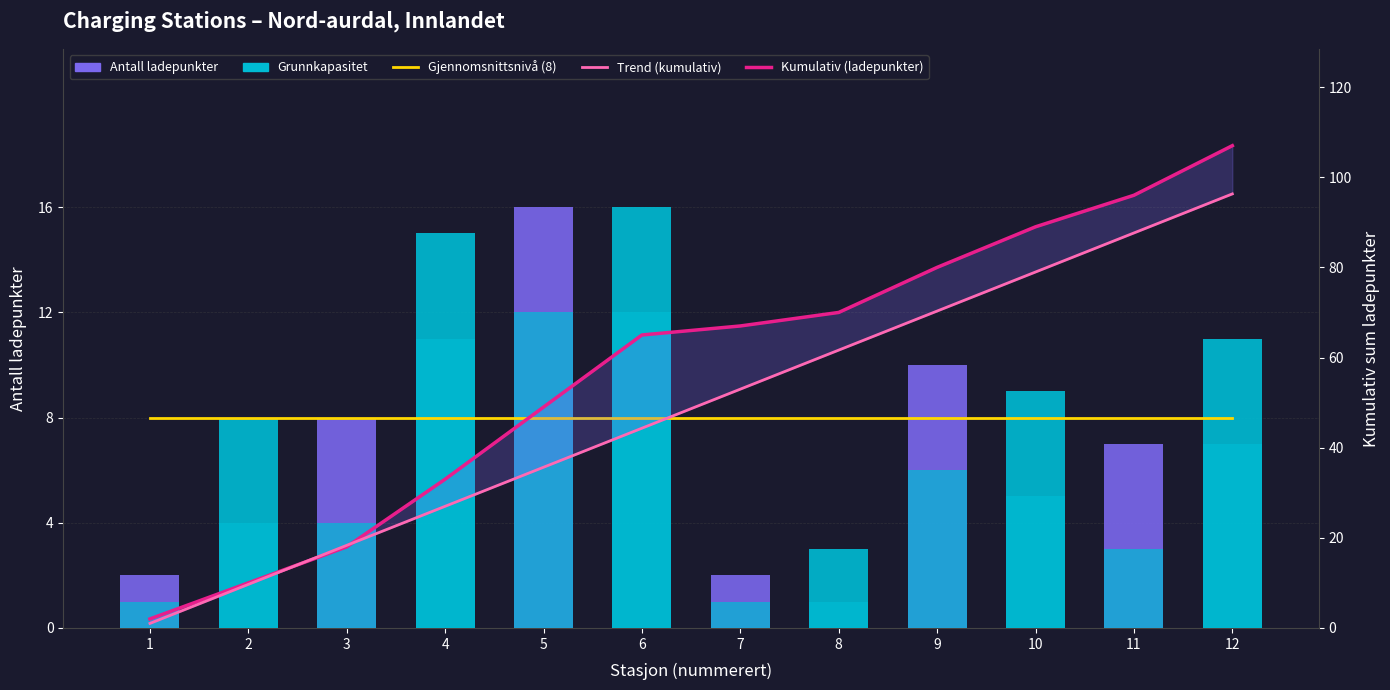

What is the average value of the Gjennomsnittsnivå (8) series?

8.0